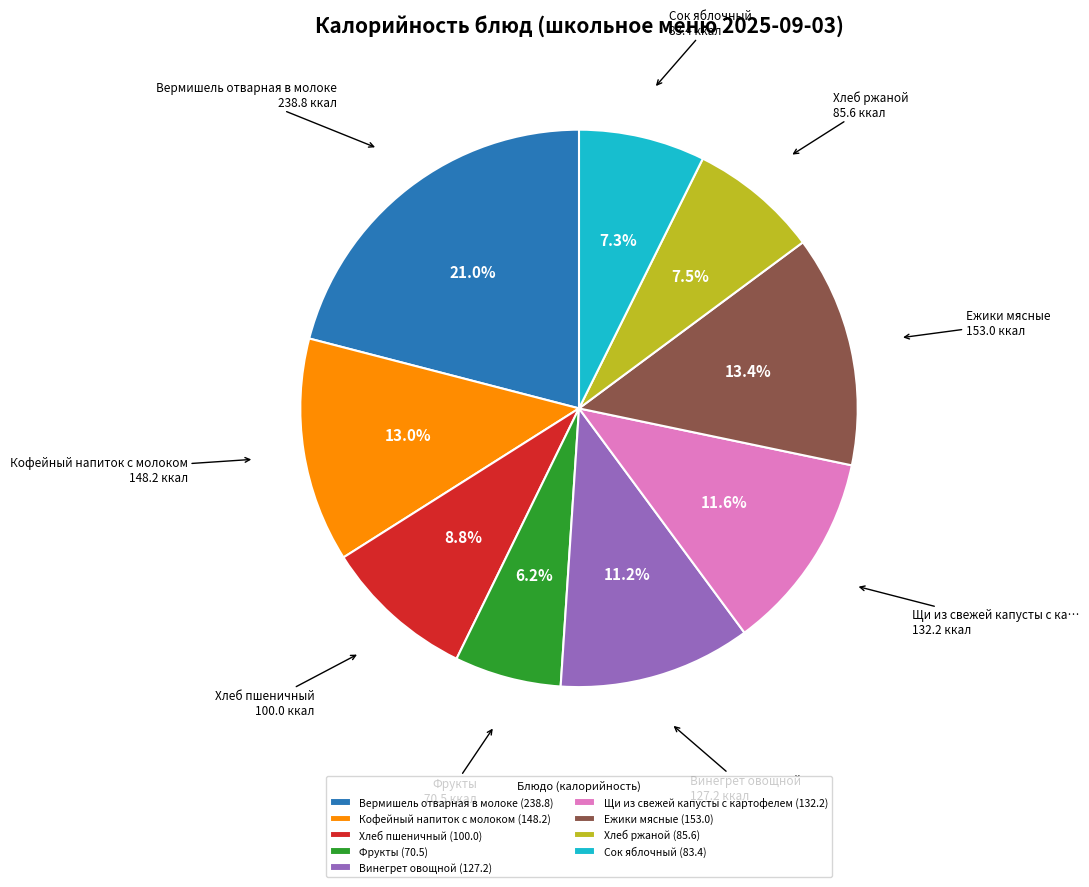

How many slices are in this pie chart?

9